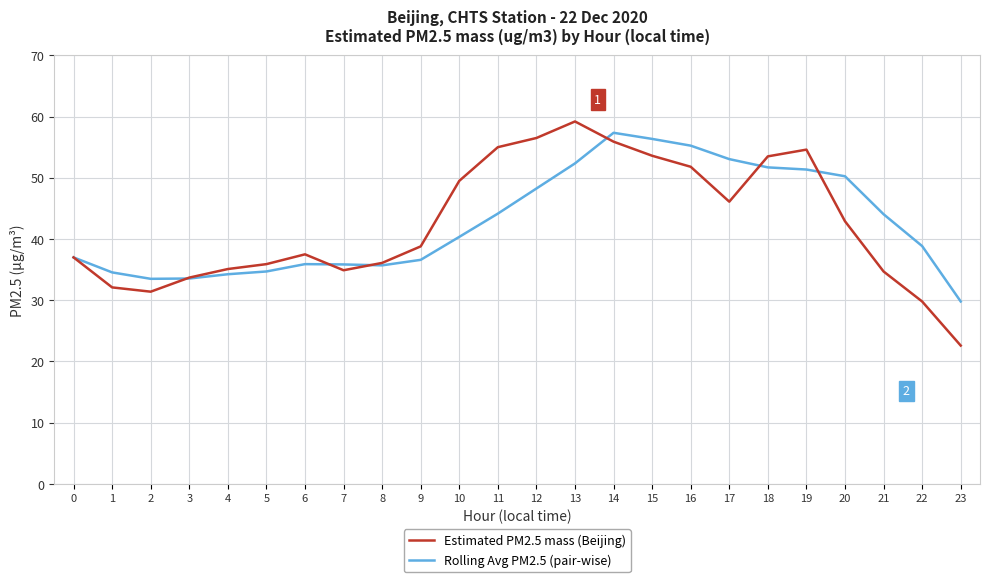

Is the value of Rolling Avg PM2.5 (pair-wise) at 1 greater than the value of Estimated PM2.5 mass (Beijing) at 23?

Yes